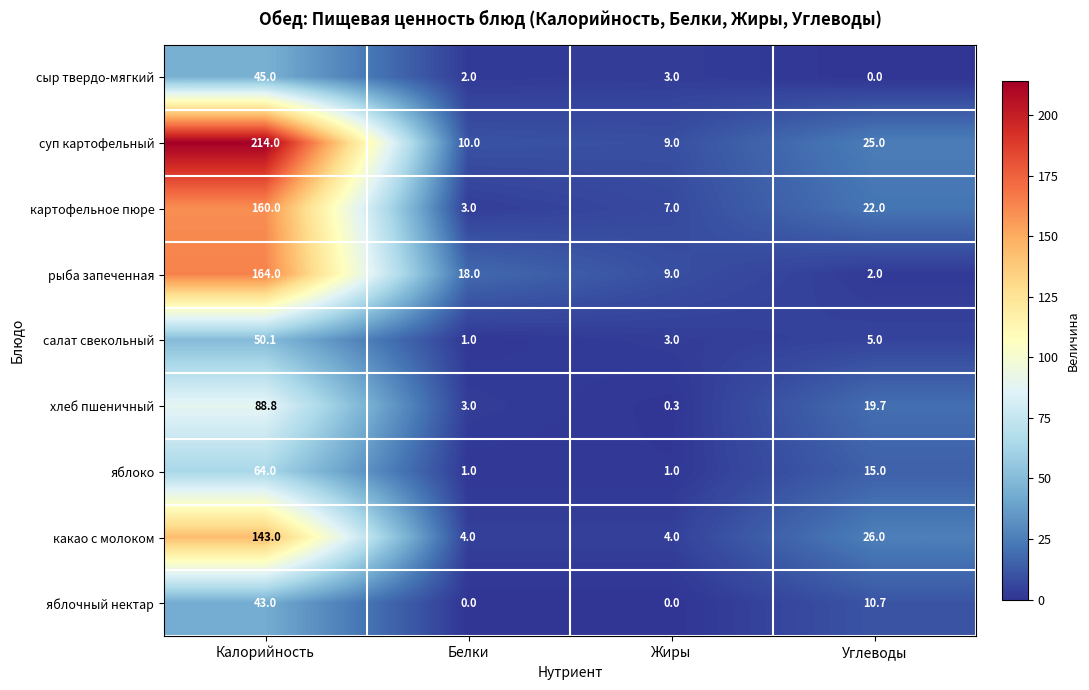

Which series changed the most between Жиры and Углеводы?

какао с молоком